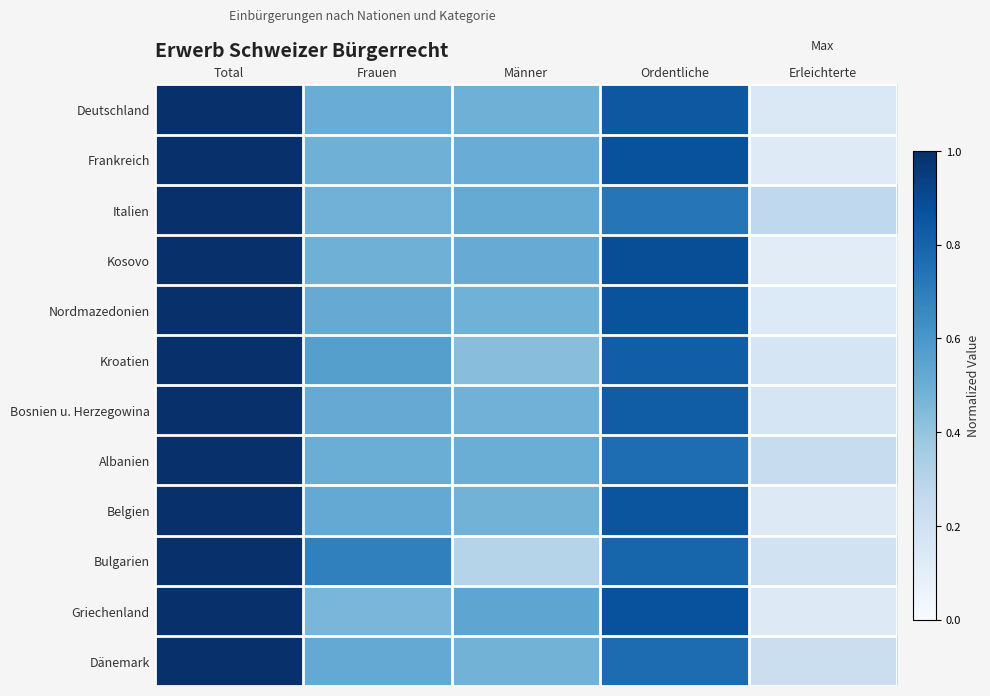

What is the maximum value shown in the chart?

1.0